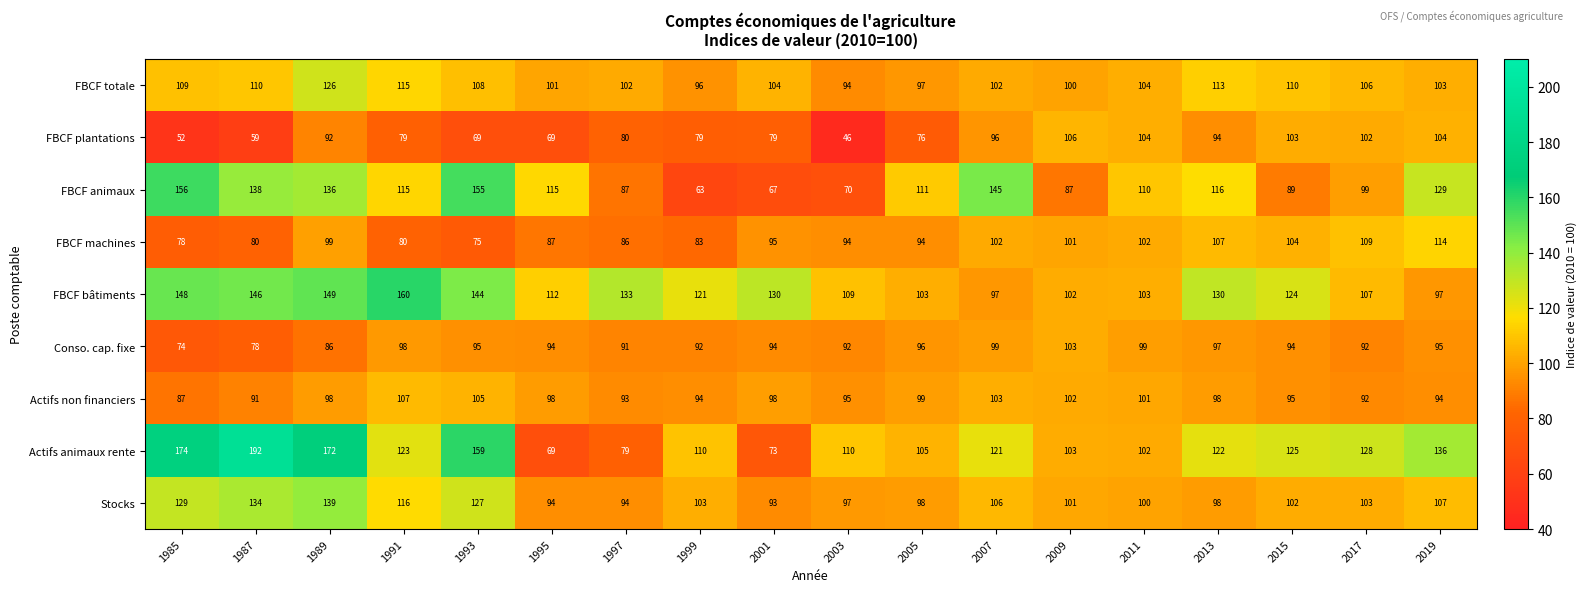

Is it true that Actifs animaux rente equals 286 at 1989?

False